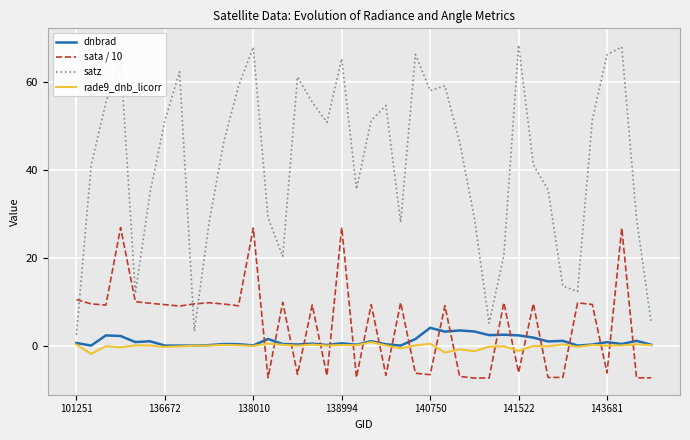

Which series has the largest total across all categories?

satz